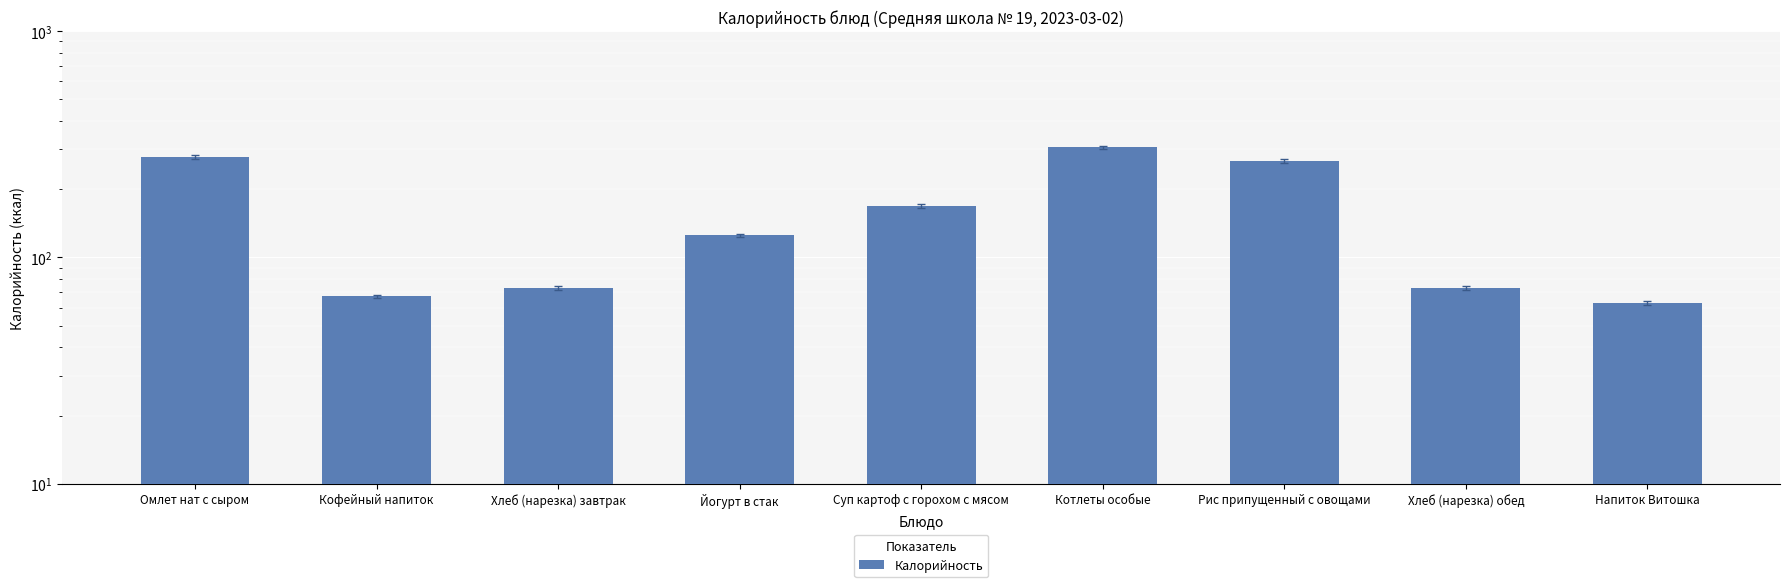

List the labels in order of value, largest first.

Котлеты особые, Омлет нат с сыром, Рис припущенный с овощами, Суп картоф с горохом с мясом, Йогурт в стак, Хлеб (нарезка) завтрак, Хлеб (нарезка) обед, Кофейный напиток, Напиток Витошка